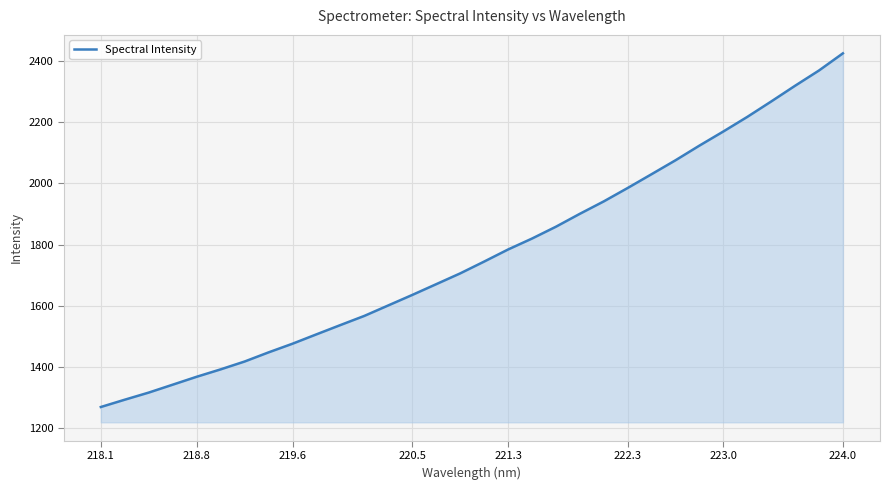

What is the smallest value displayed?

1269.9